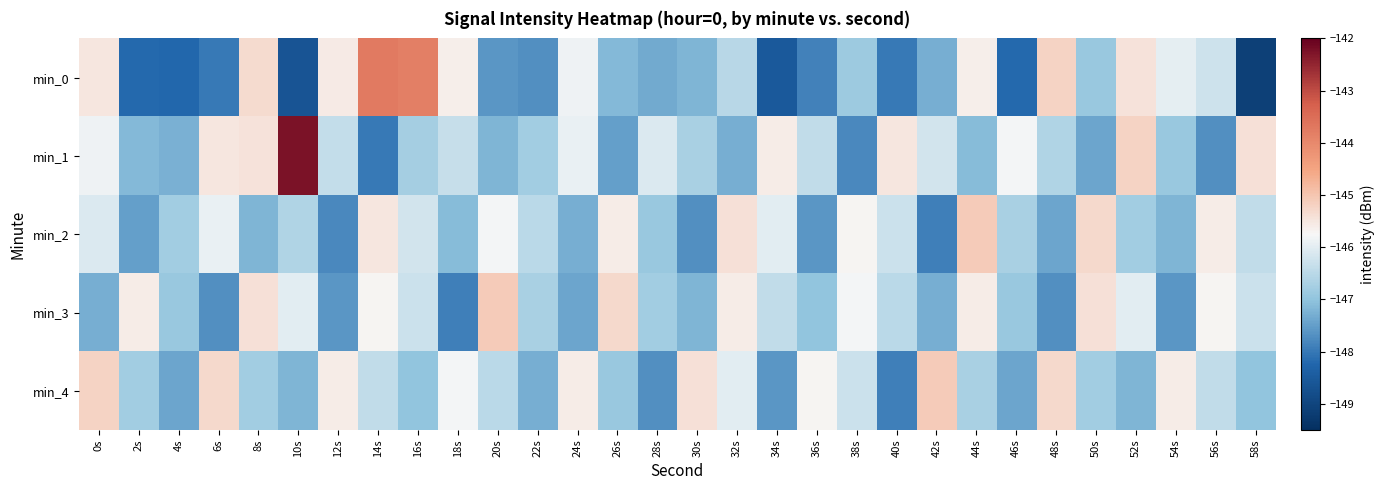

Rank the series at 42s from highest to lowest value.

min_4, min_1, min_0, min_3, min_2